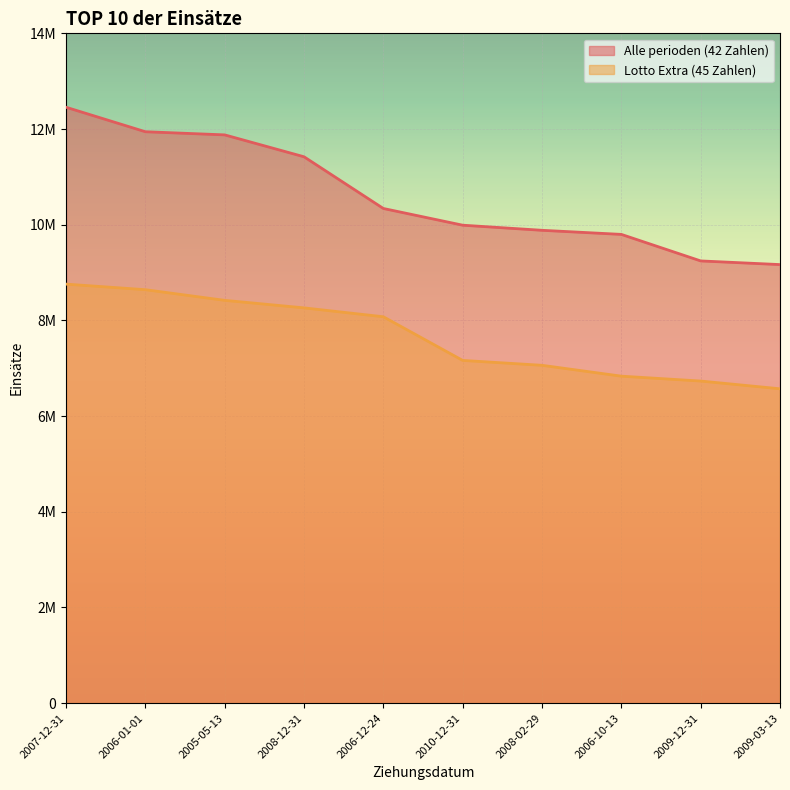

Which category has the lowest value across all series?

2009-03-13